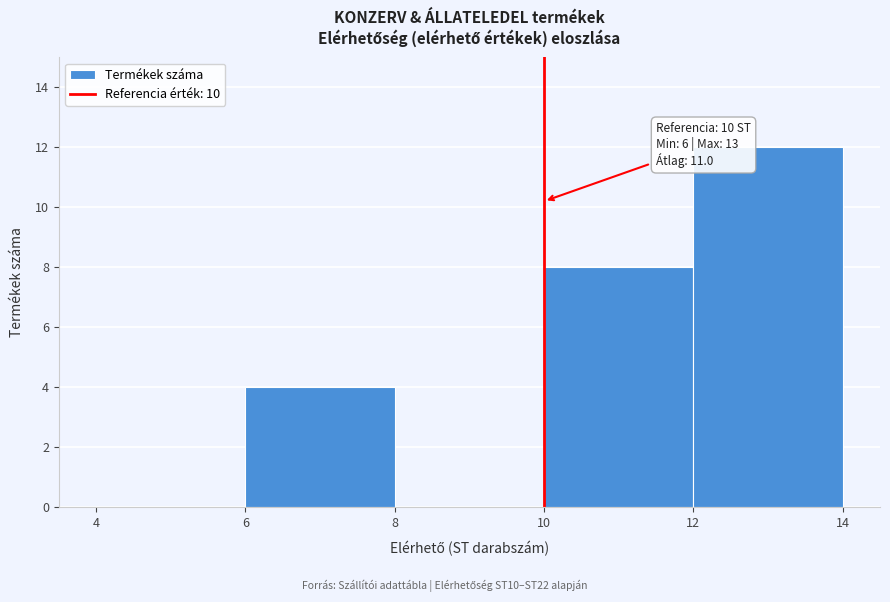

Over which range of the x-axis is the bar tallest?

12 to 14